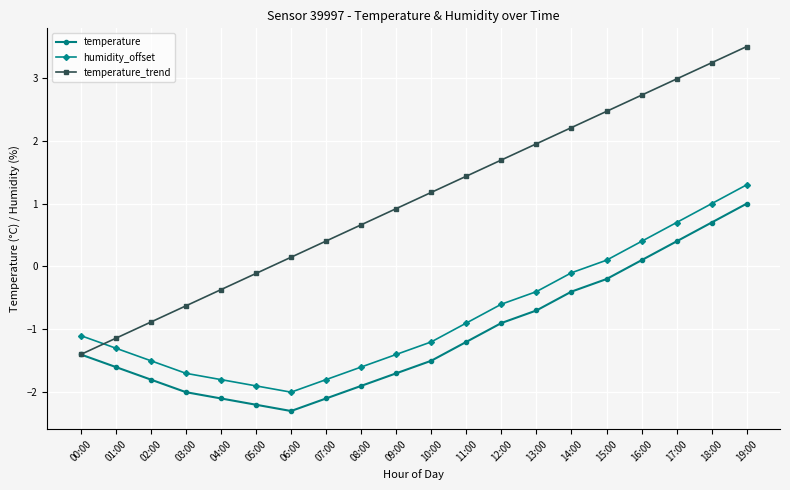

Which category has the lowest value in the temperature series?

06:00